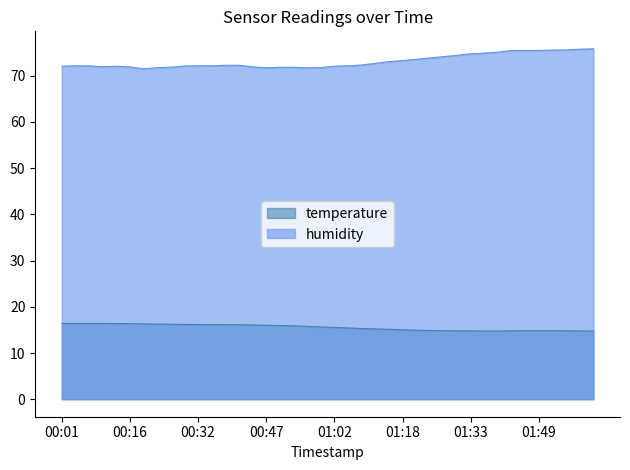

Where is temperature nearest to the value 15?

01:18